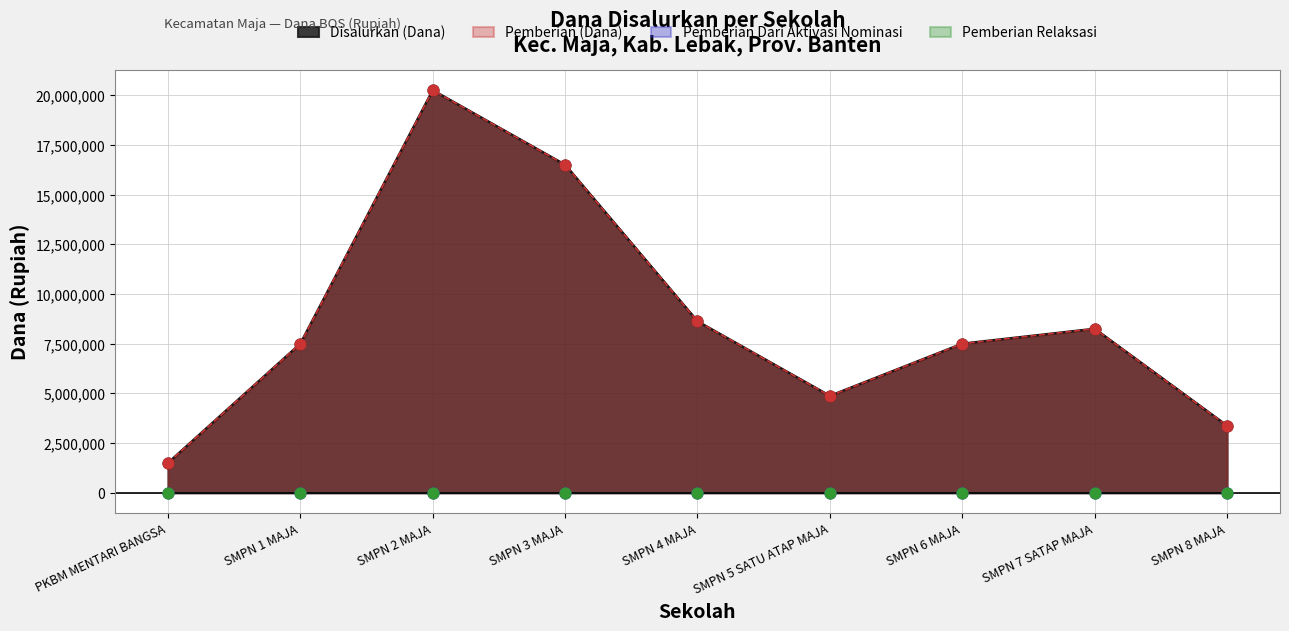

Is the value of Disalurkan (Dana) at SMPN 6 MAJA greater than the value of Pemberian (Dana) at SMPN 3 MAJA?

No